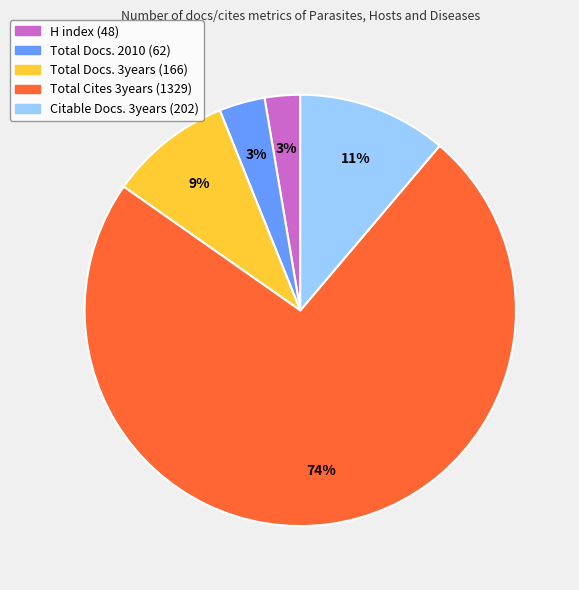

Is there a majority slice in this chart?

Yes